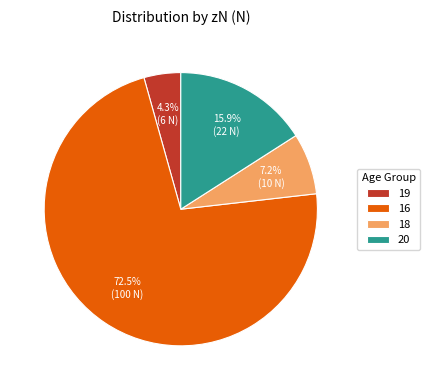

Count the number of slices in the pie.

4